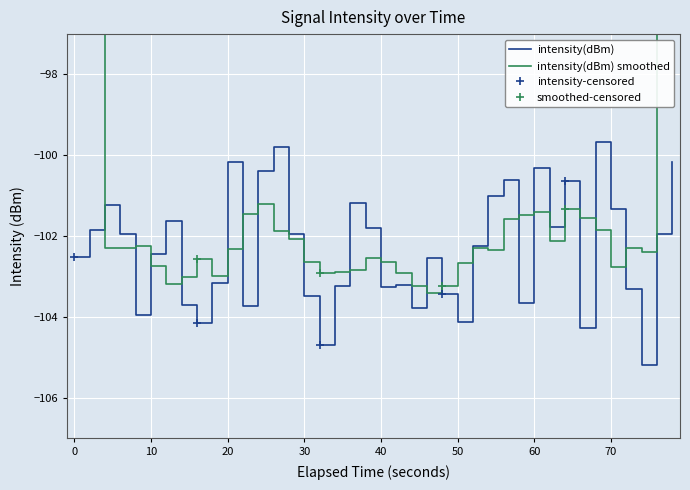

What is the sum of all values?

-4093.7